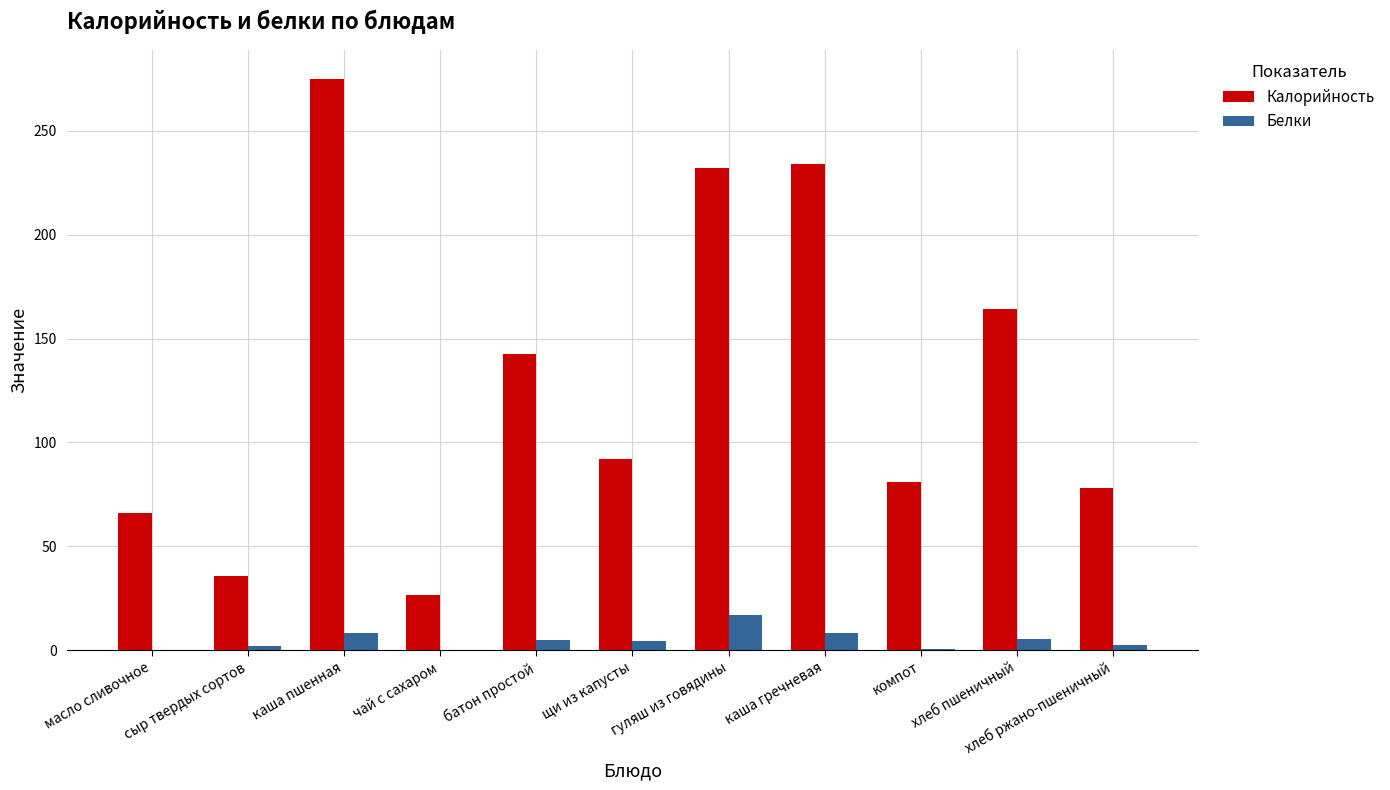

What is the maximum value for Калорийность?

274.9